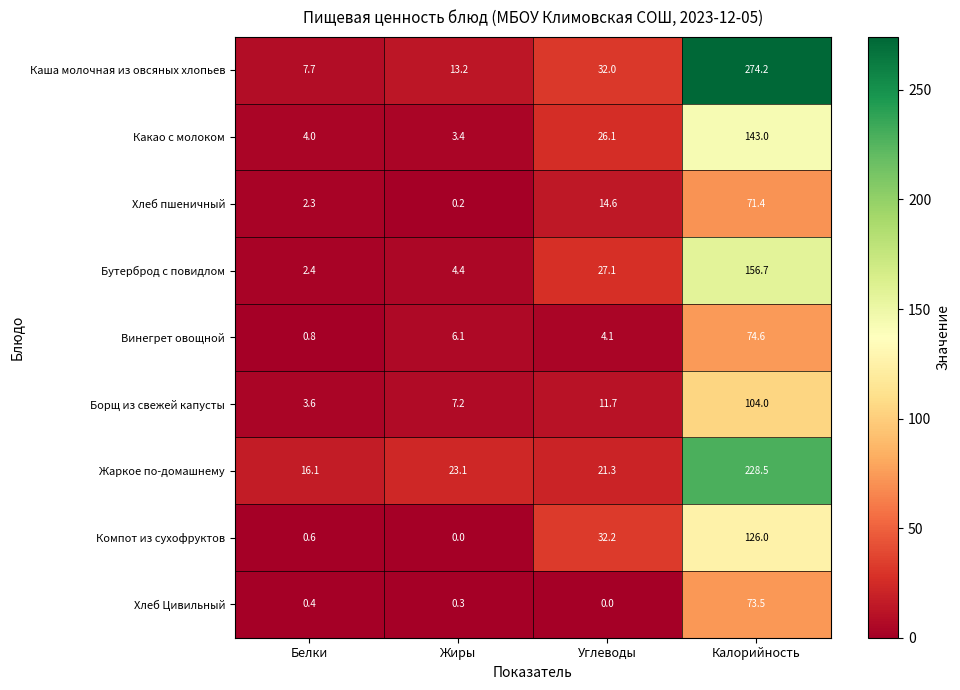

Which series changed the most between Углеводы and Калорийность?

Каша молочная из овсяных хлопьев